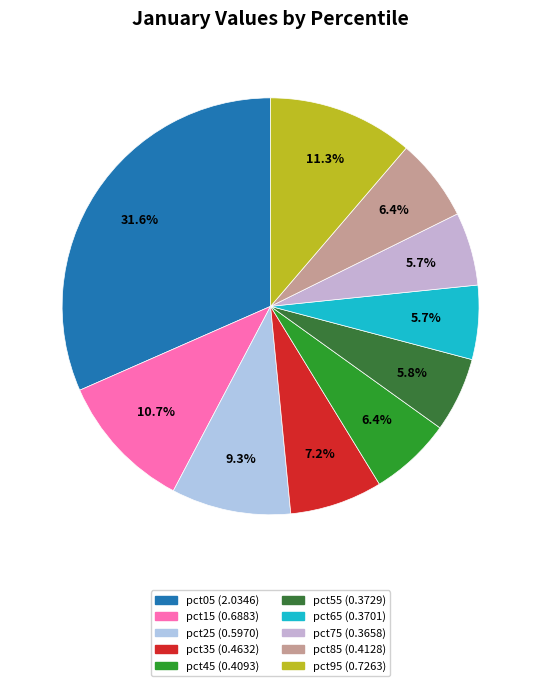

True or false: pct85 accounts for 1% of the total.

False